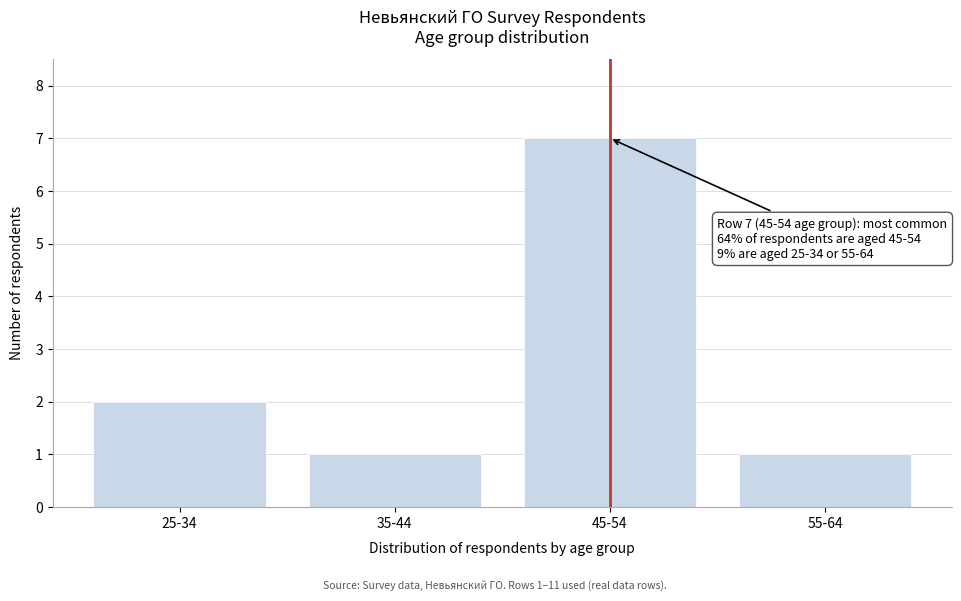

Reading right to left, what are all the values shown in this chart?

1	7	1	2